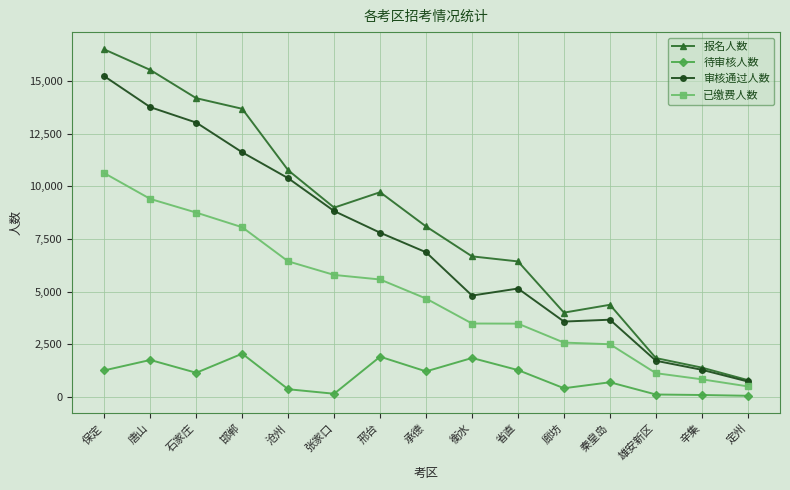

Between 秦皇岛 and 辛集, which series saw the biggest shift?

报名人数